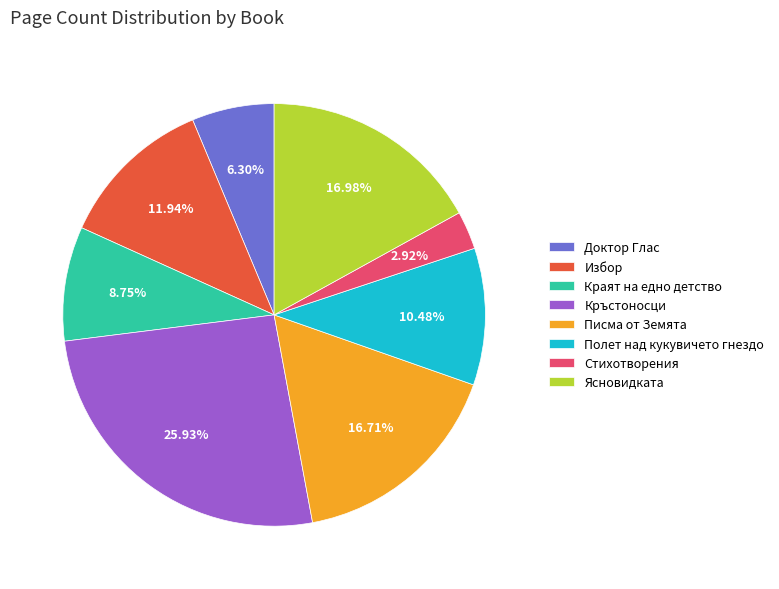

The Писма от Земята slice represents 17% of the pie. True or false?

True